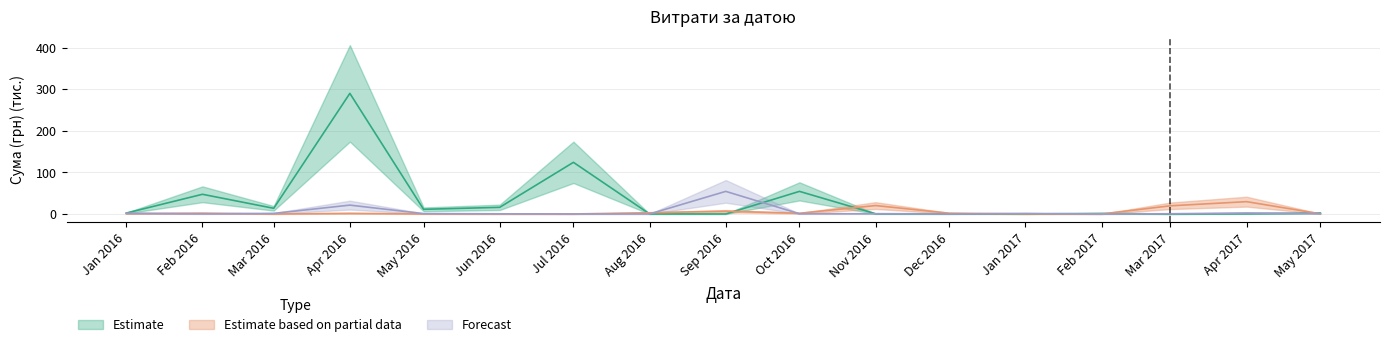

Which series has the largest range (max minus min)?

Estimate